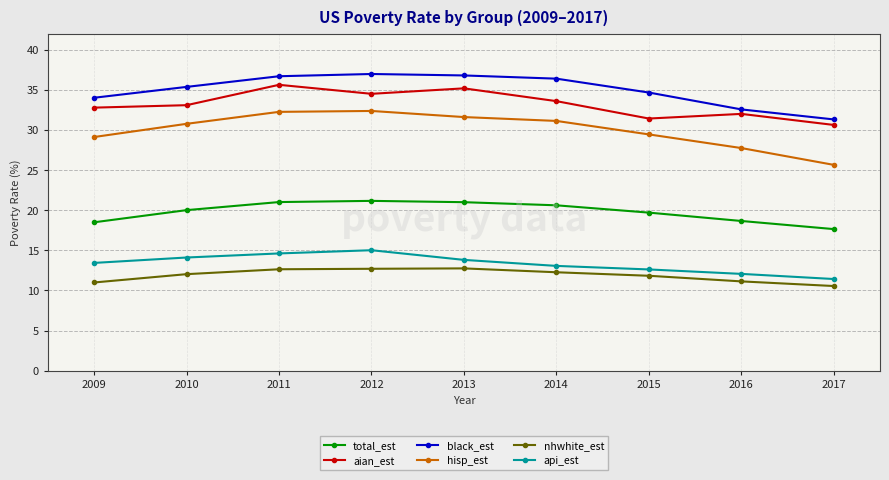

True or false: black_est has more than 2 points higher than both neighbors.

False